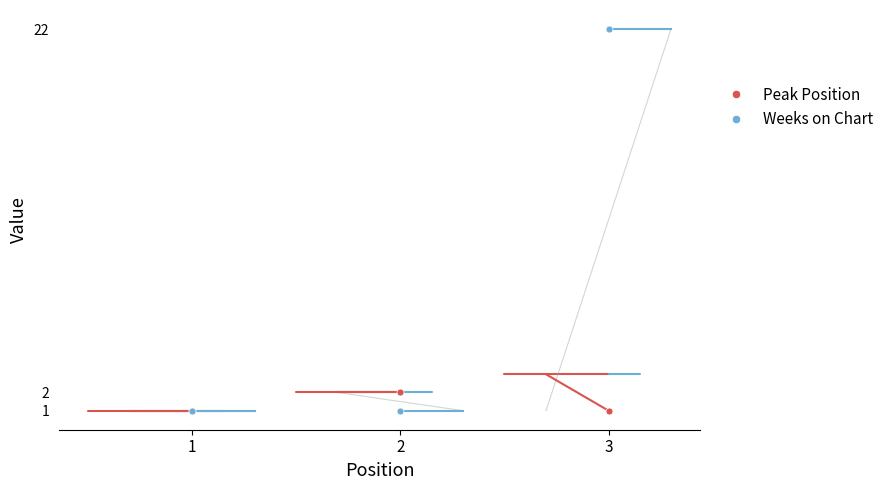

List the series in order of their peak value, lowest first.

Peak Position, Weeks on Chart